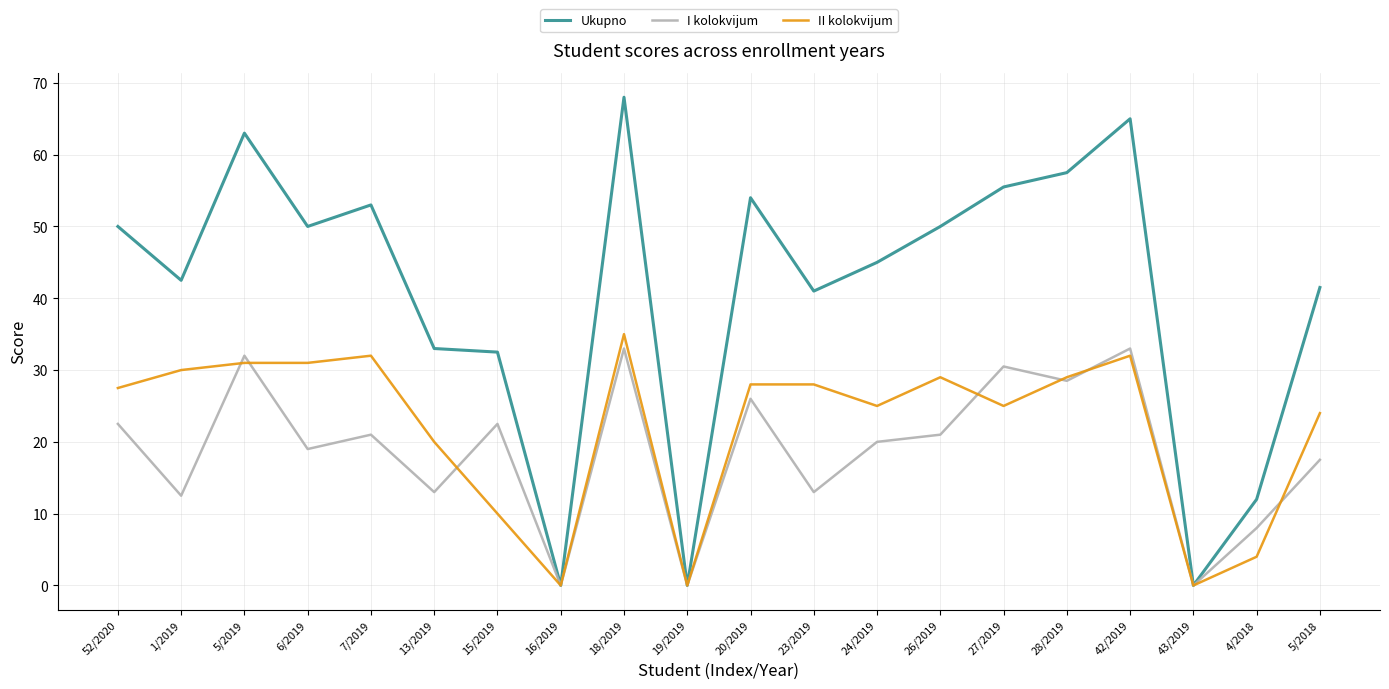

Which series has the largest range (max minus min)?

Ukupno